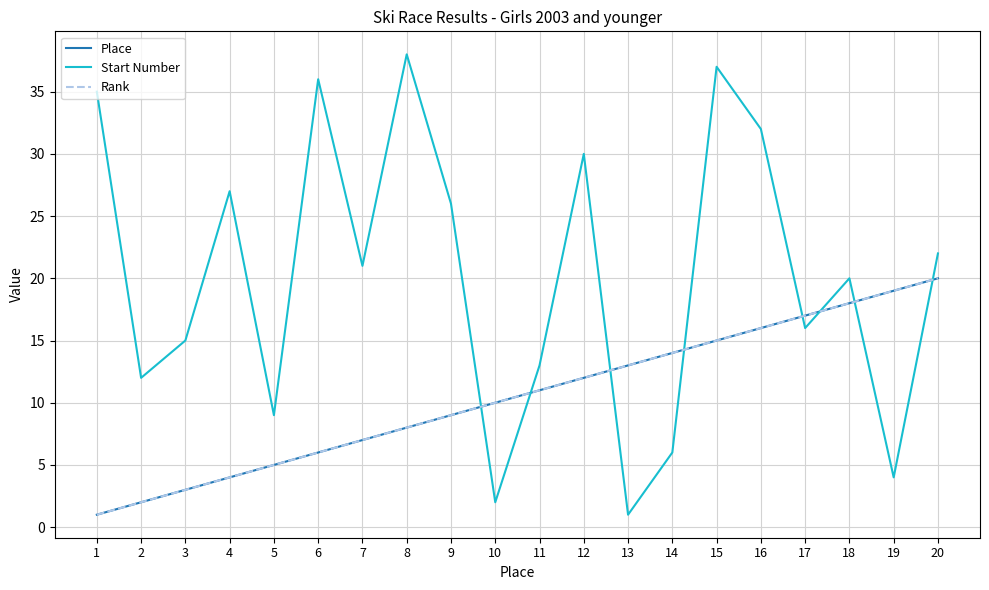

Is this an area chart (filled region under the line)?

No